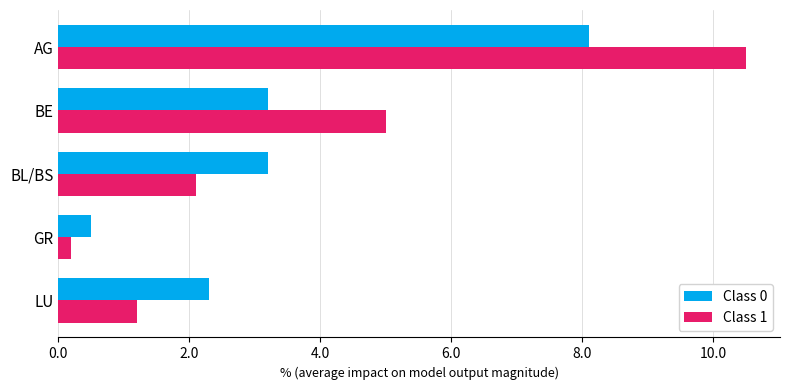

List the series in order of their peak value, highest first.

Class 1, Class 0